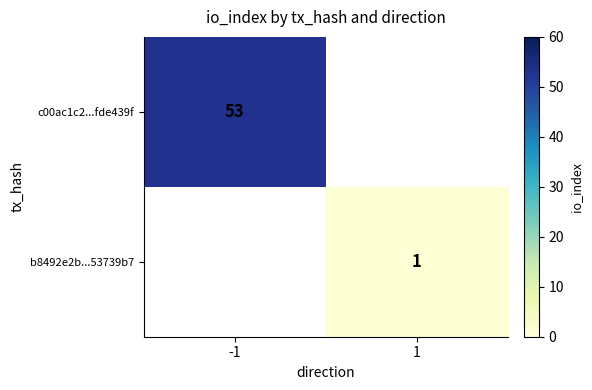

The value of b8492e2b...53739b7 at 1 is 1. True or false?

True